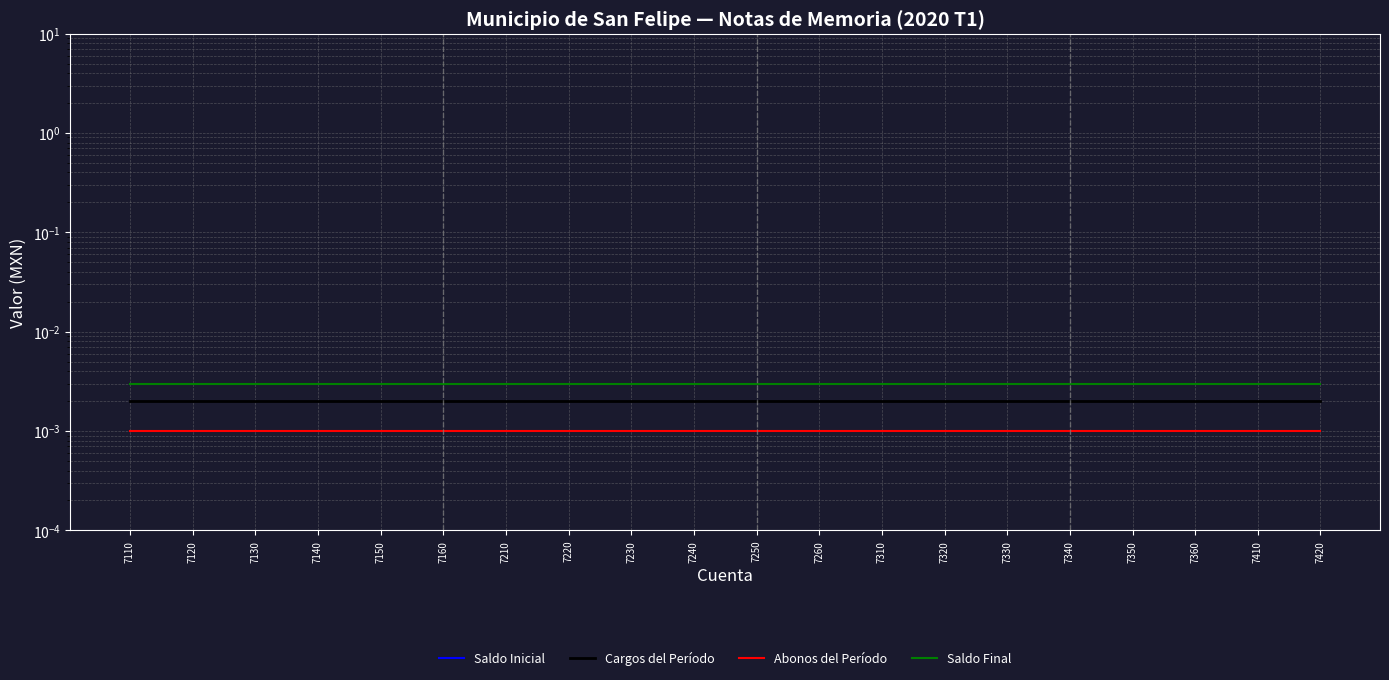

Rank the series by their average value, from lowest to highest.

Saldo Inicial, Abonos del Período, Cargos del Período, Saldo Final